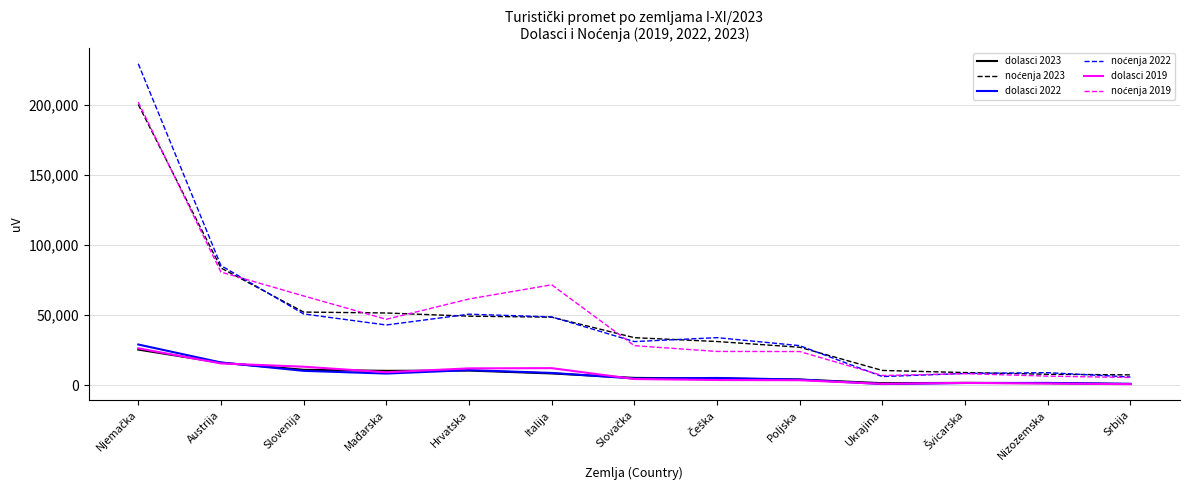

What is the difference between the highest and lowest values at Slovenija?

53465